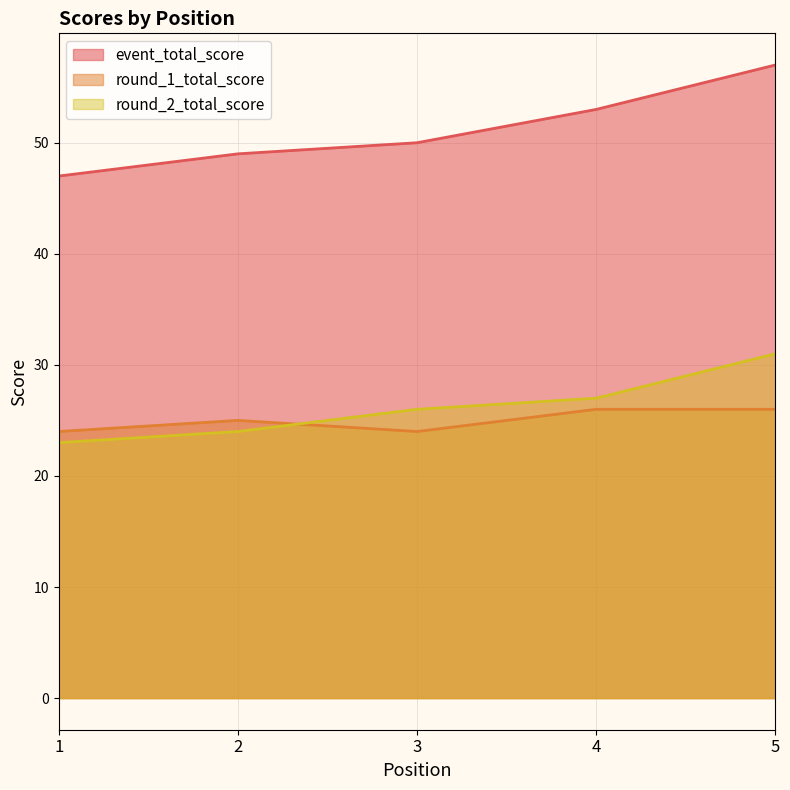

Count the round_1_total_score values in the range 24 to 26.

5